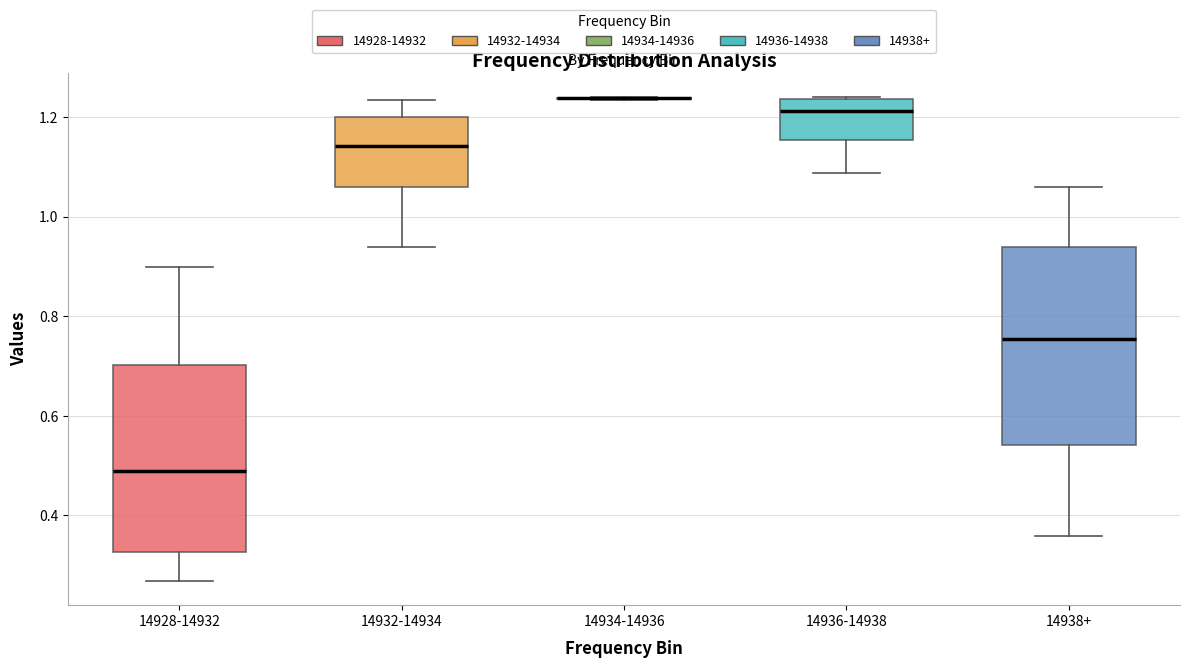

Which box is the tallest, from its lower edge to its upper edge?

14938+